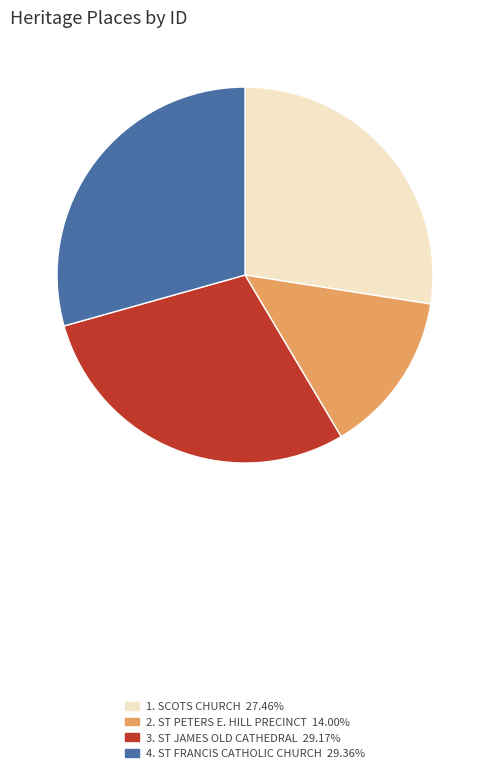

Is there any slice that represents more than half of the pie?

No